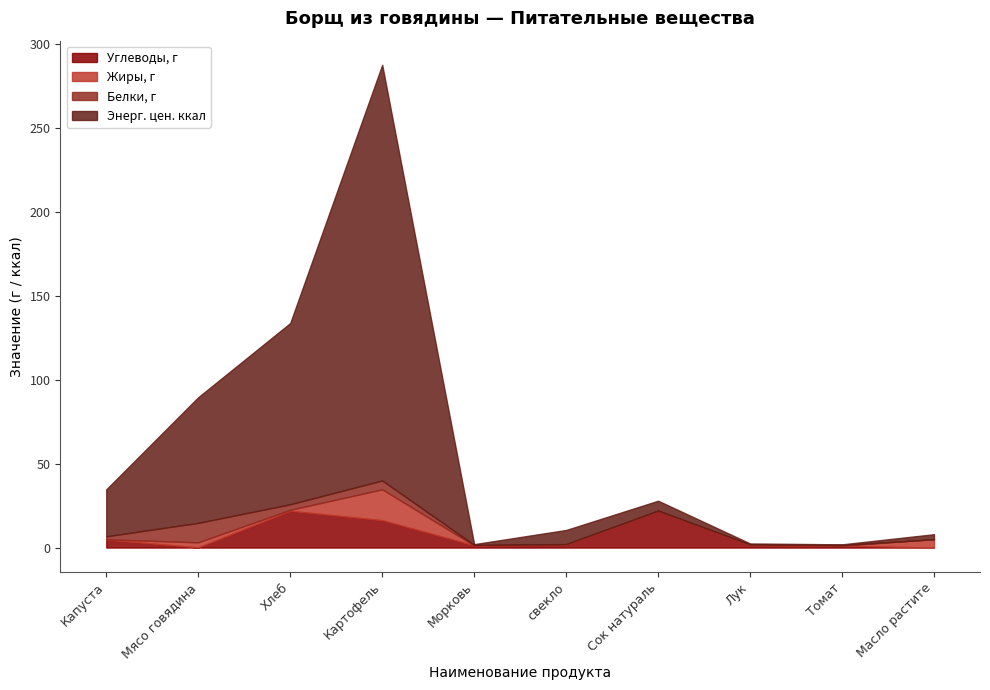

What is the difference between the second highest and second lowest values in the Углеводы, г series?

21.8